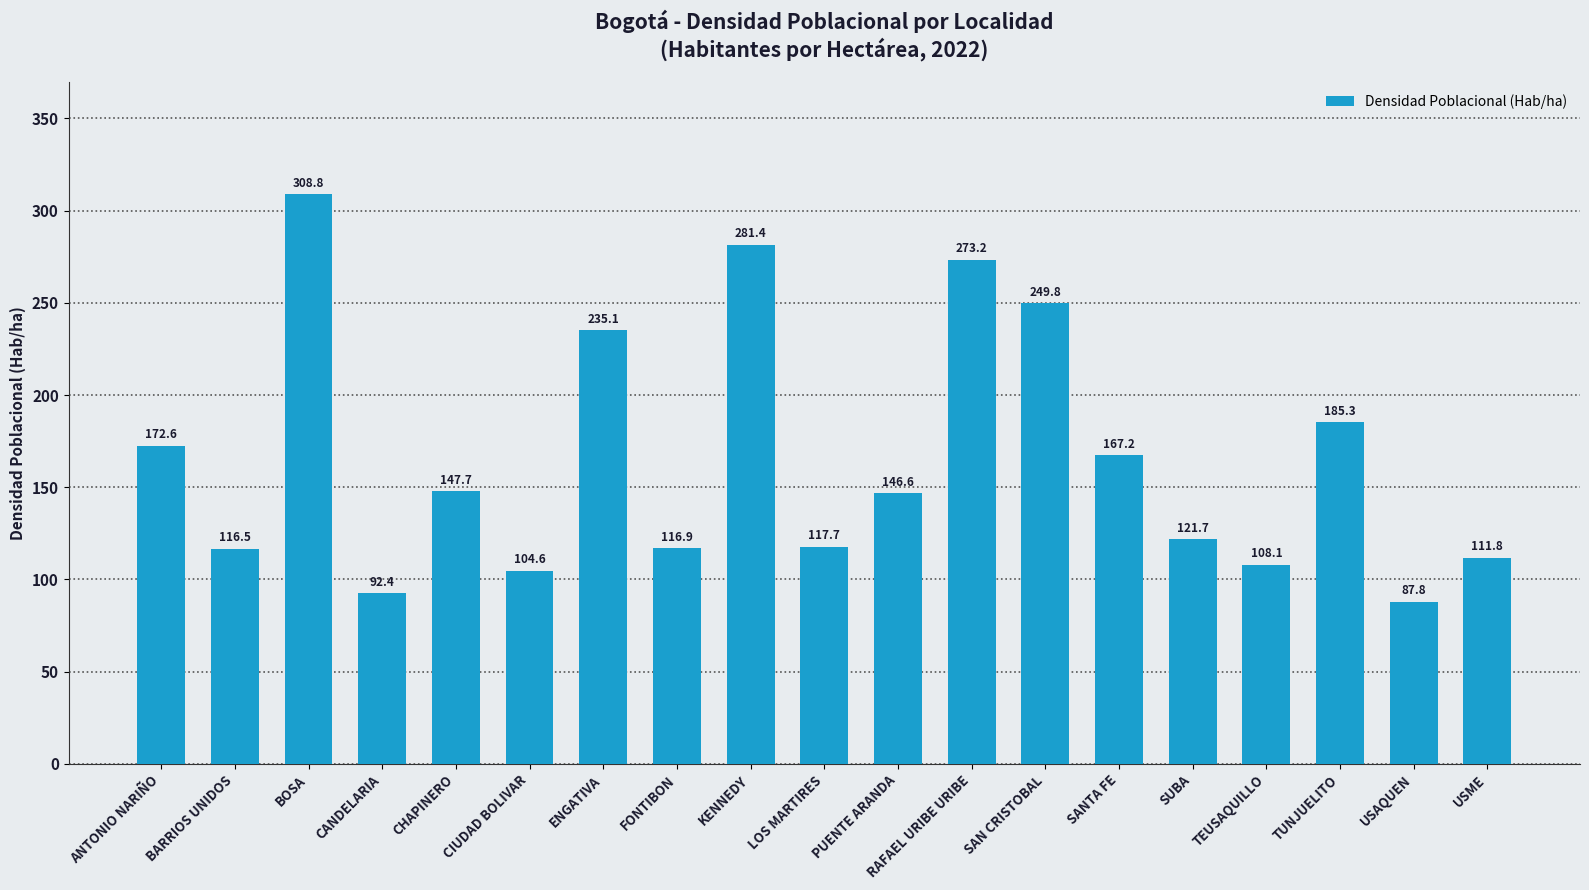

What position from the left is TUNJUELITO?

17